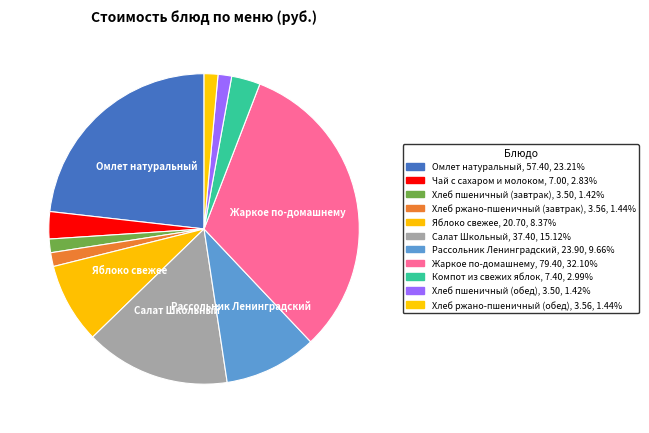

How many slices are in this pie chart?

11